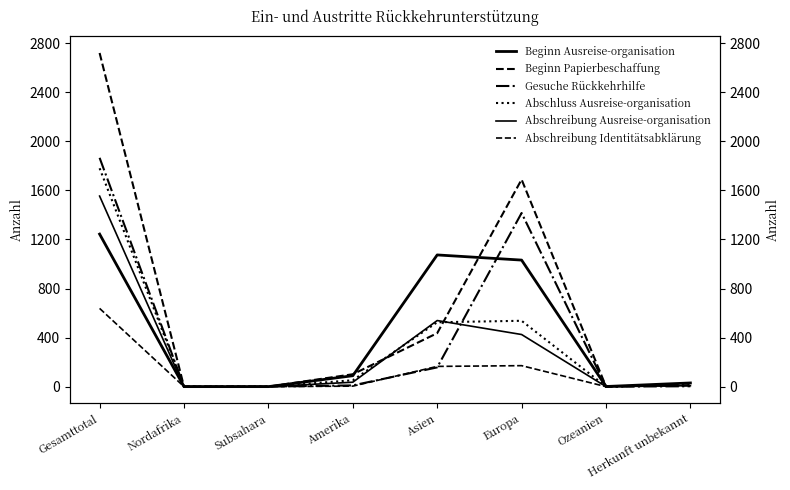

How many lines are shown in the chart?

6